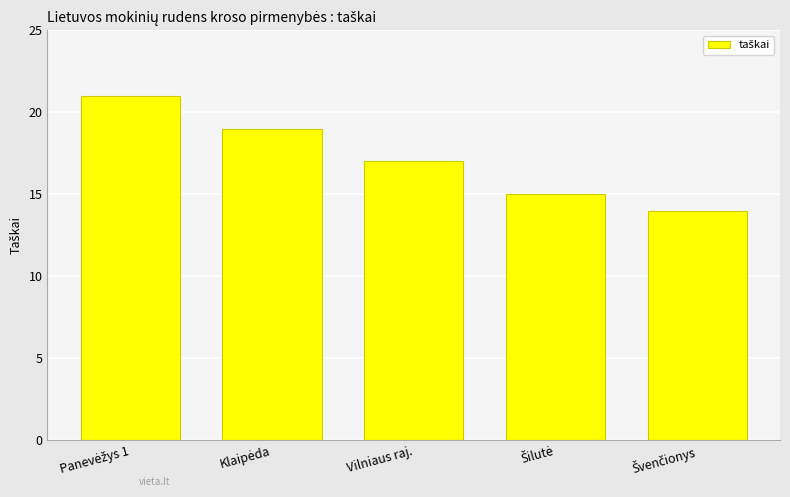

True or false: the data shows 17 at Vilniaus raj..

True